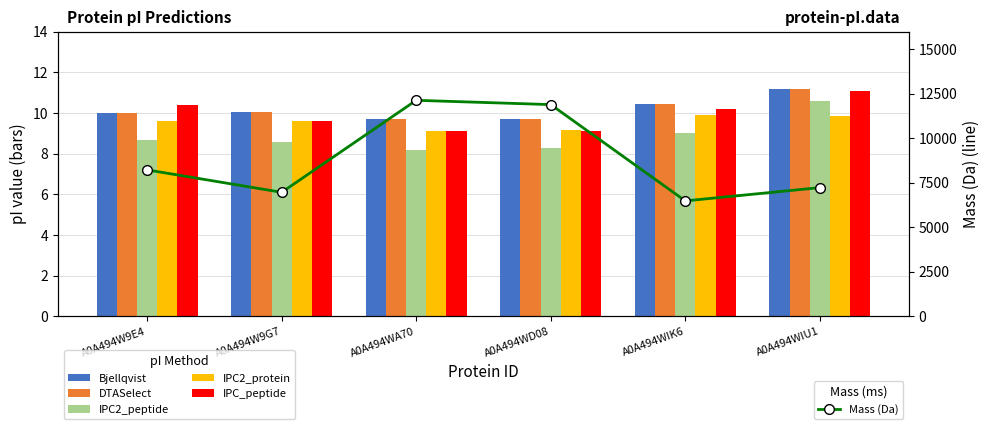

What is the label of the 2nd bar from the left?

A0A494W9G7